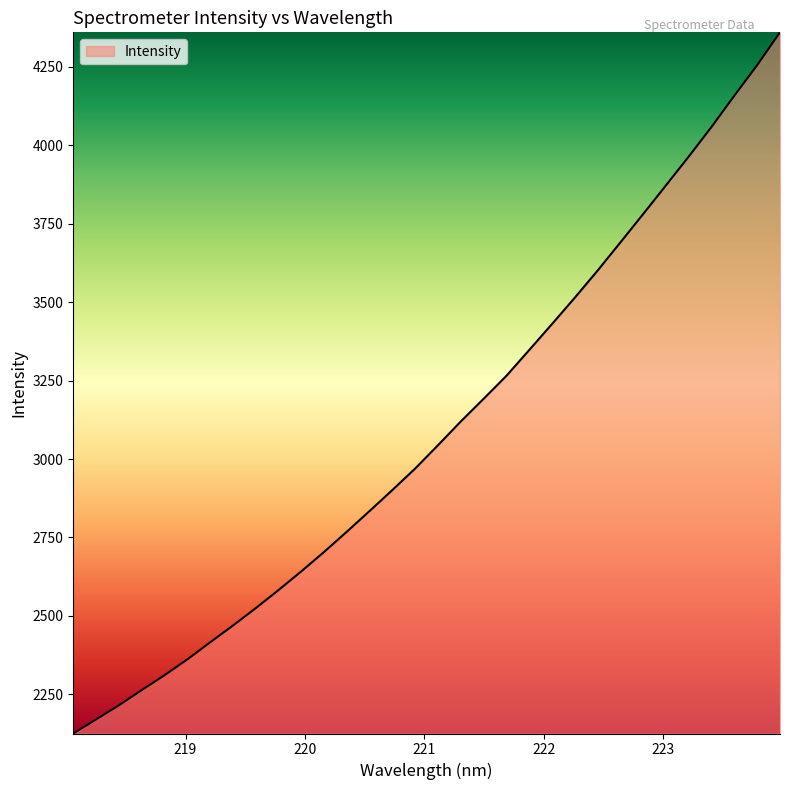

What is the smallest value displayed?

2125.0